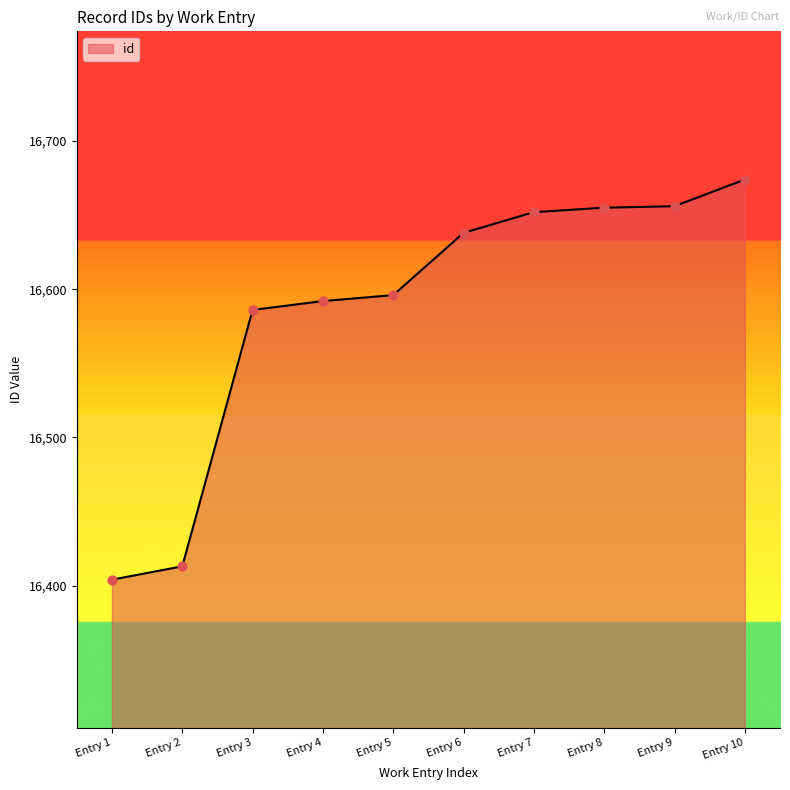

Between Entry 7 and Entry 3, which is larger?

Entry 7